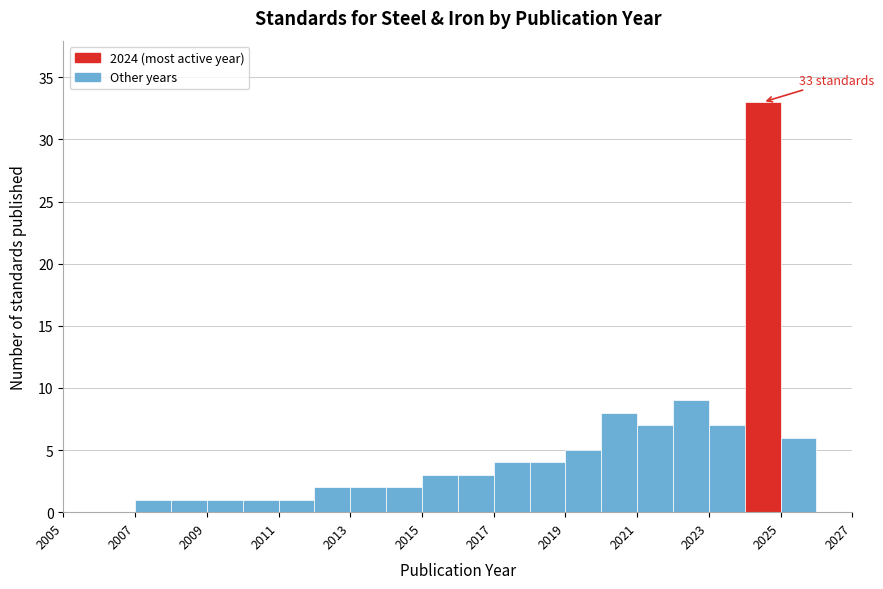

Over which range of the x-axis is the bar tallest?

2024 to 2025